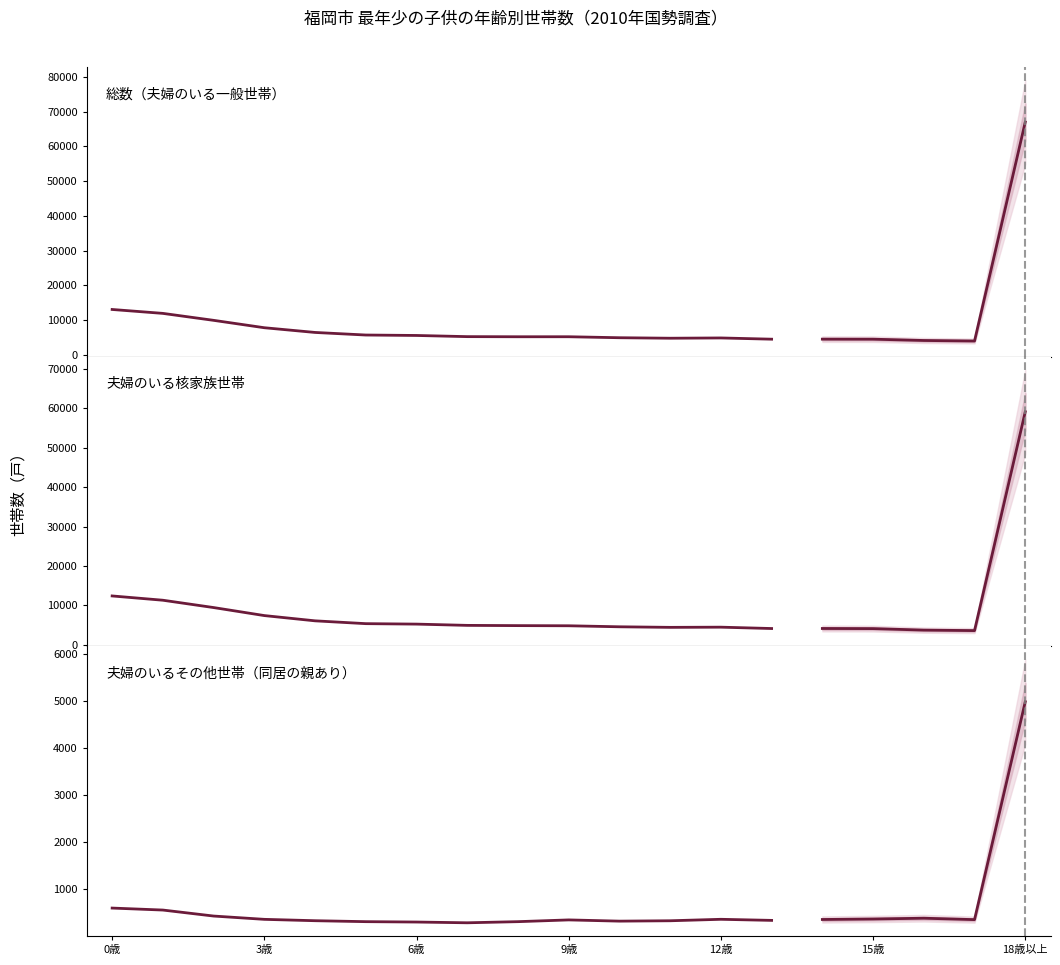

True or false: 夫婦のいるその他世帯（同居の親あり） and 夫婦のいる核家族世帯 cross at least once.

False